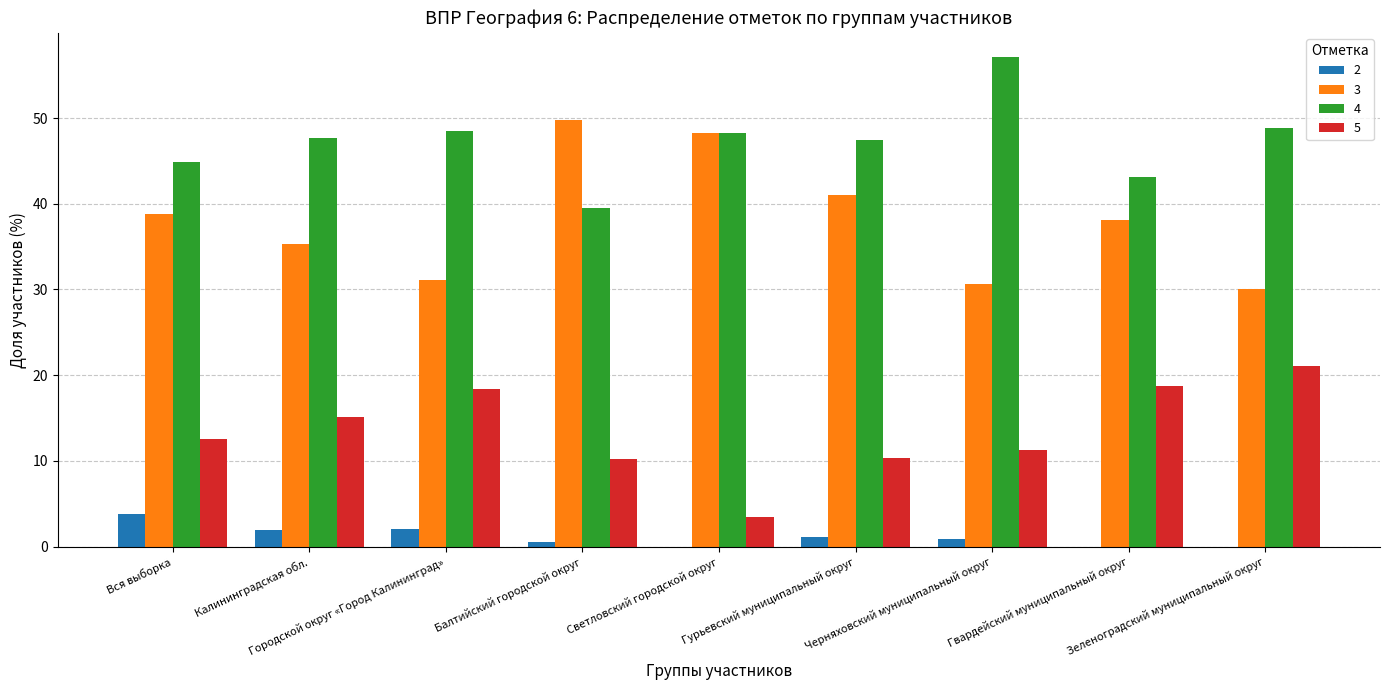

Which series has the largest total across all categories?

4